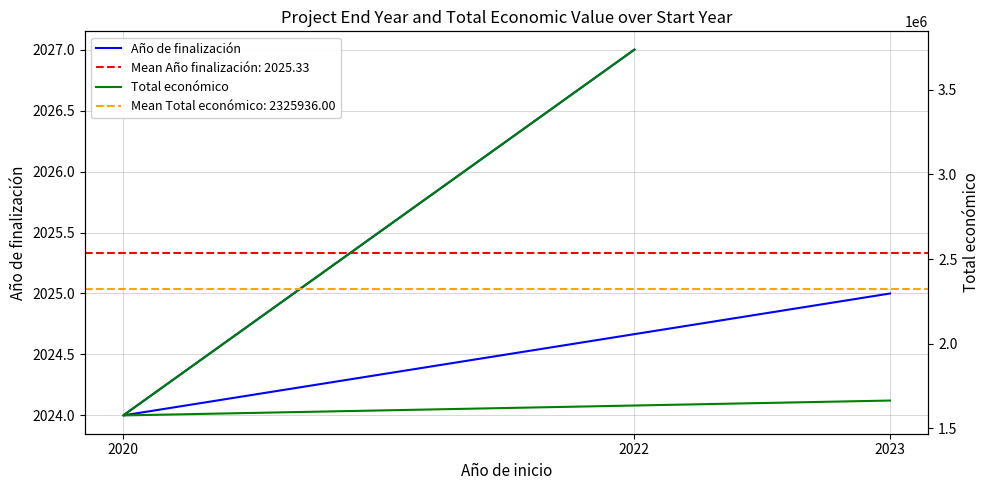

Which category has the lowest value in the Año de finalización series?

2020